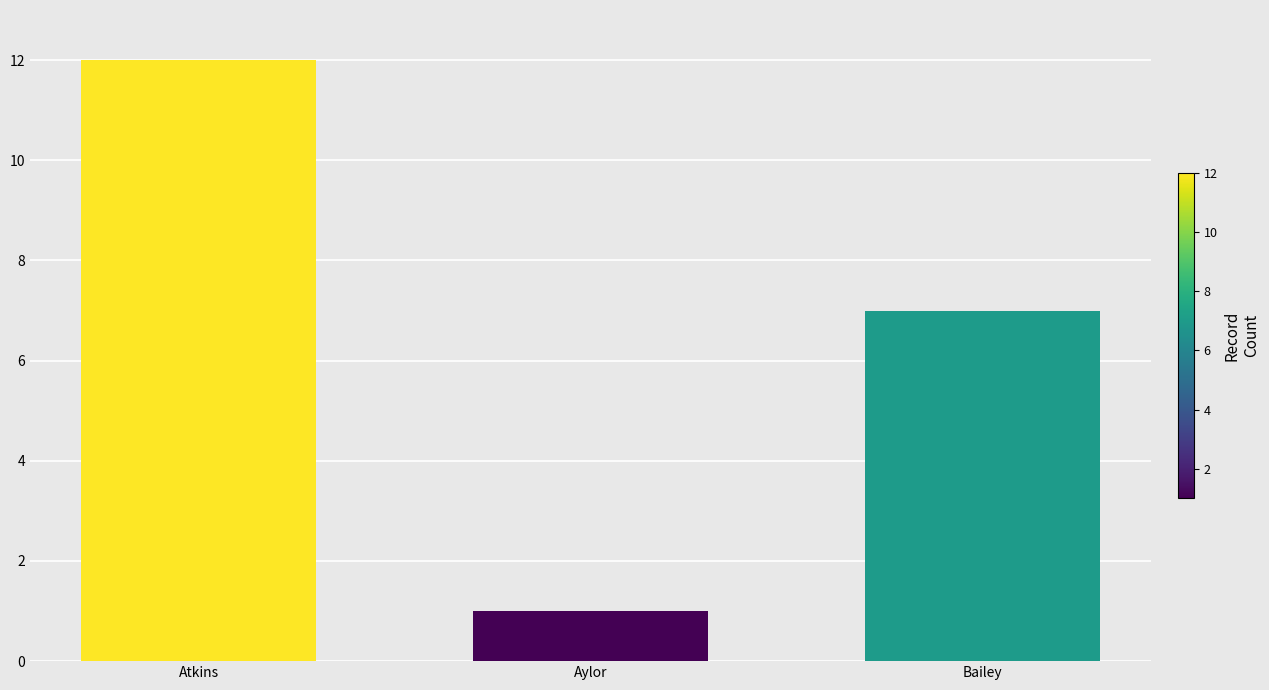

At which label is the value closest to 6?

Bailey